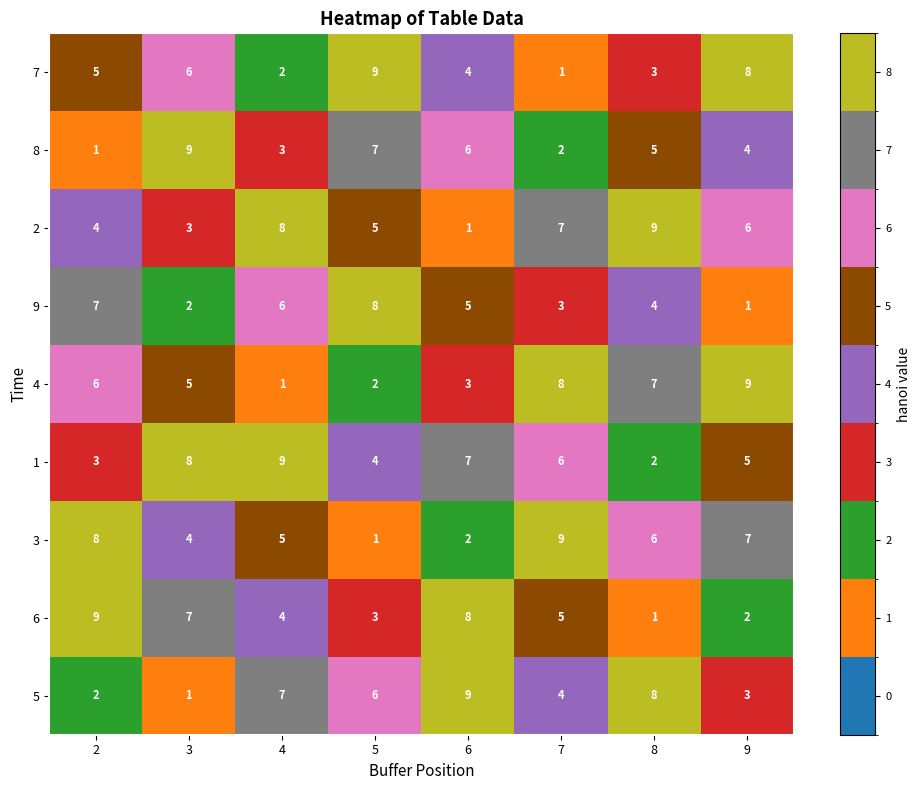

At 4, list the series in order from largest to smallest.

1, 2, 5, 9, 3, 6, 8, 7, 4